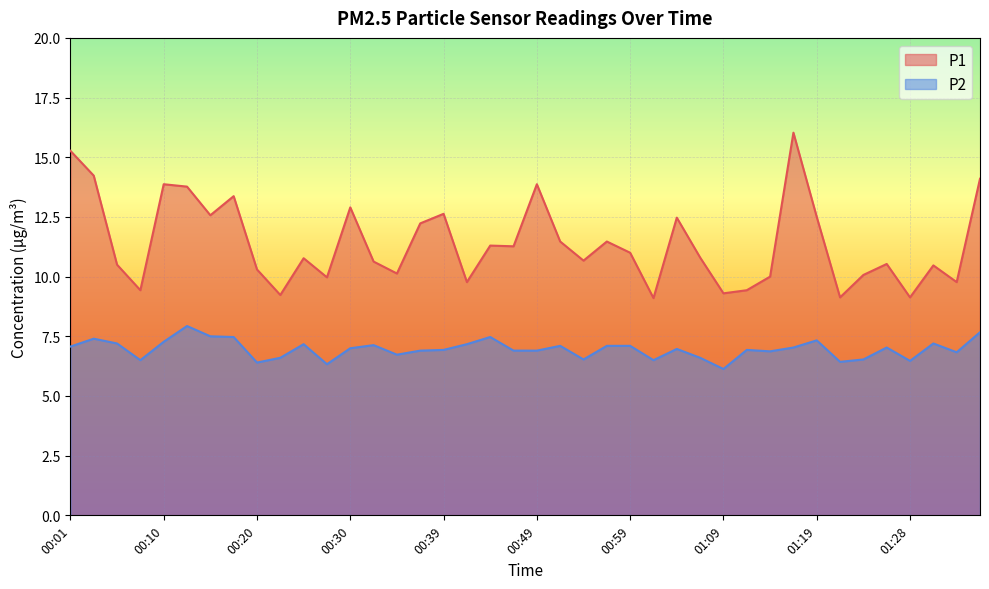

The value of P1 at 00:44 is 11.3. True or false?

True